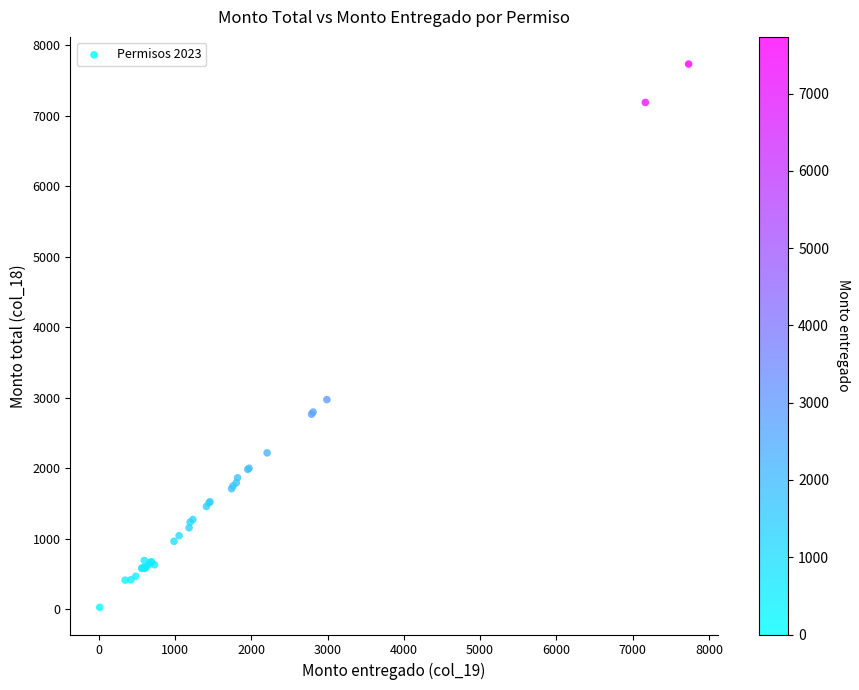

What Y value in the scatter plot is closest to 3877?

2971.0